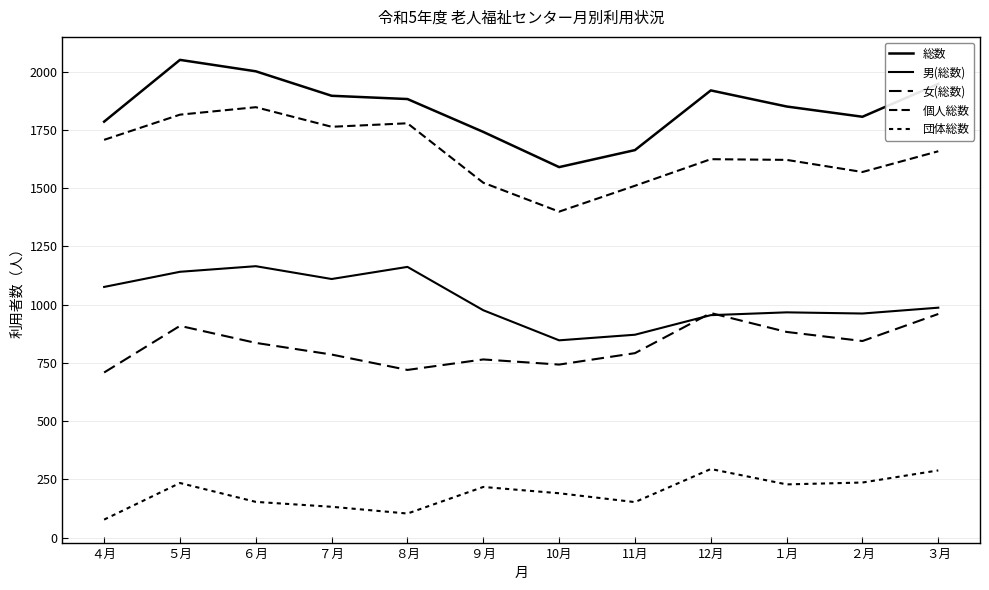

How many lines are shown in the chart?

5